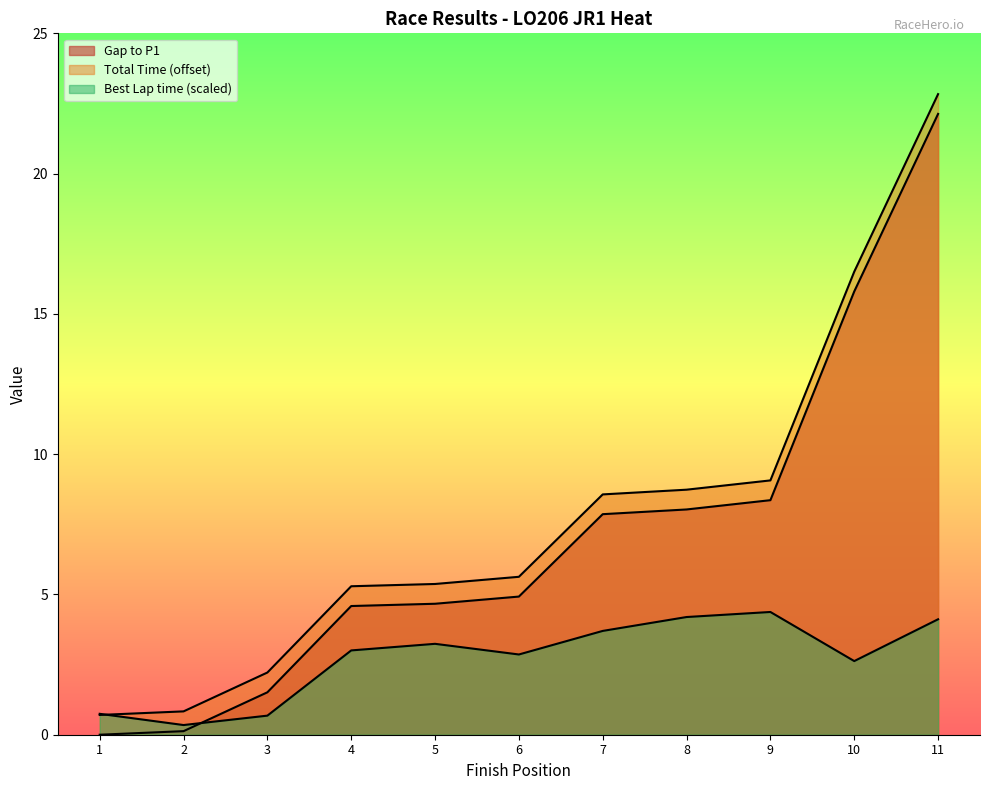

True or false: Gap to P1 has more than 0 points higher than both neighbors.

False